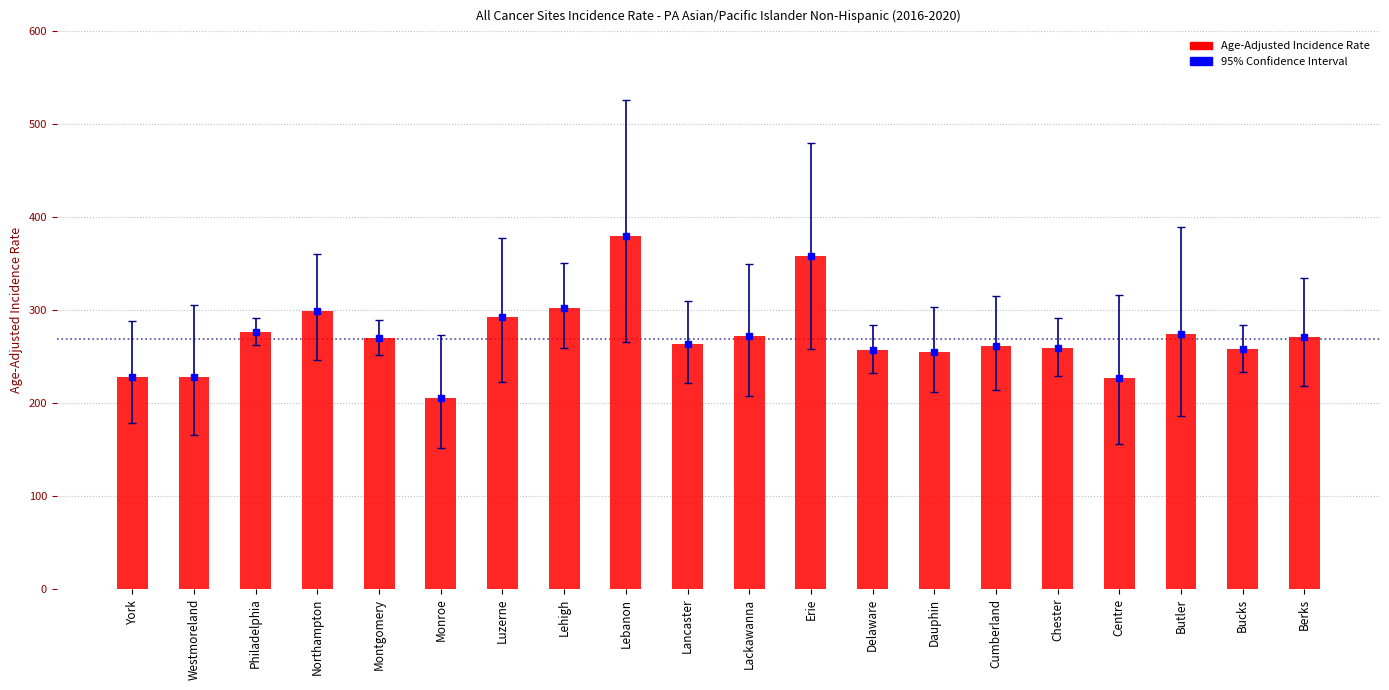

What is the difference between the values at Montgomery and Monroe?

64.4